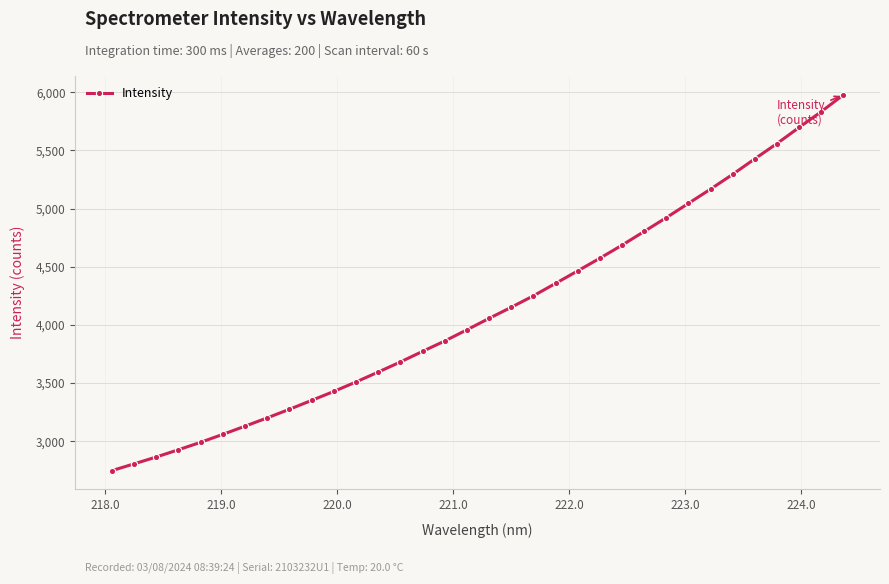

What is the sum of all values?

140419.5